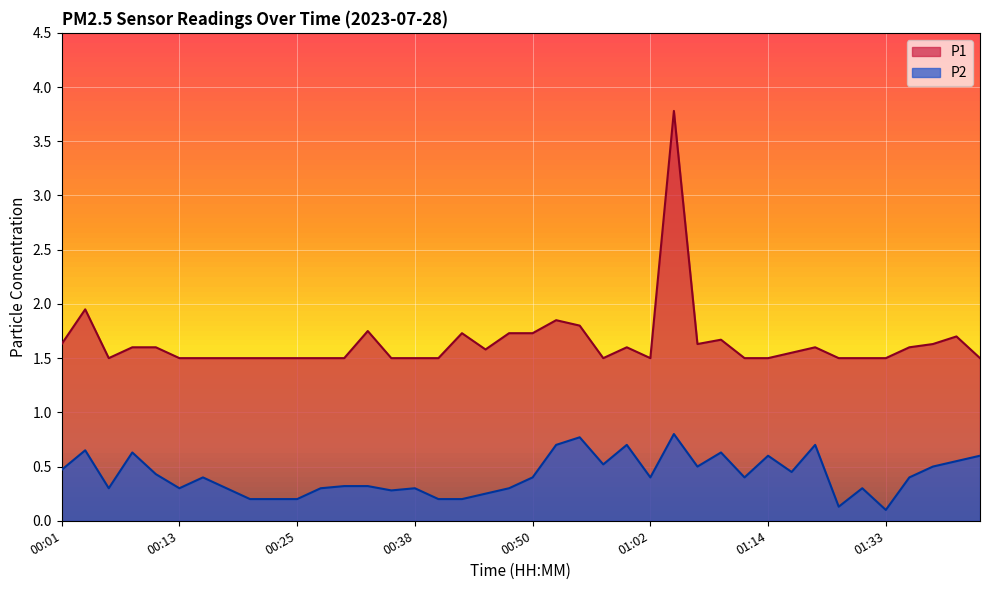

At which label does P1 reach its minimum?

00:06